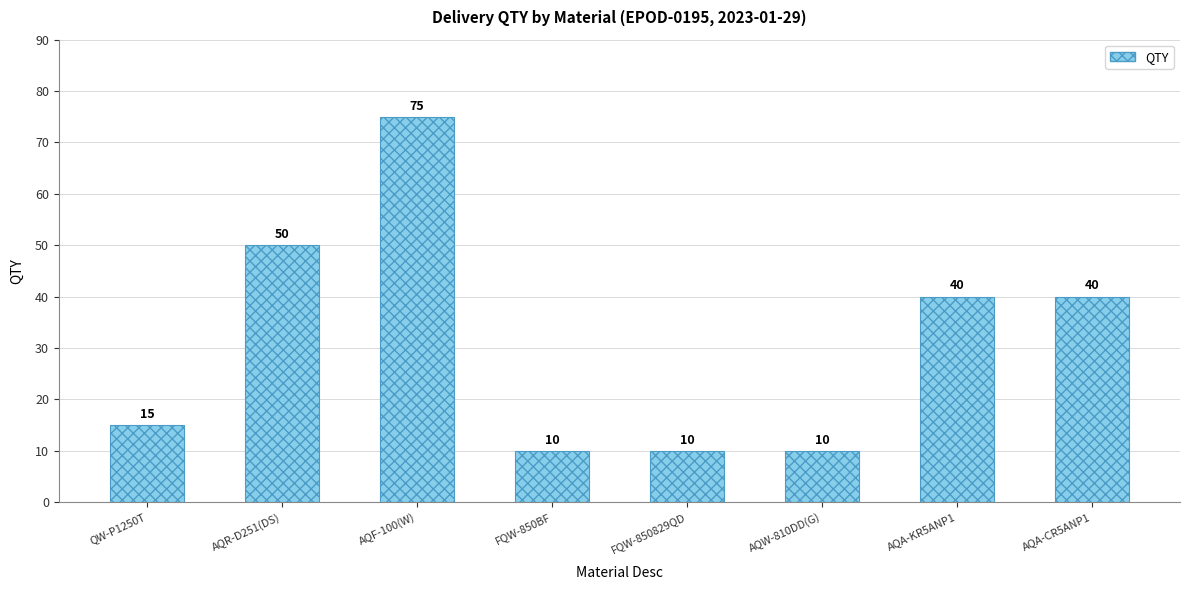

Which label corresponds to the largest value in the chart?

AQF-100(W)